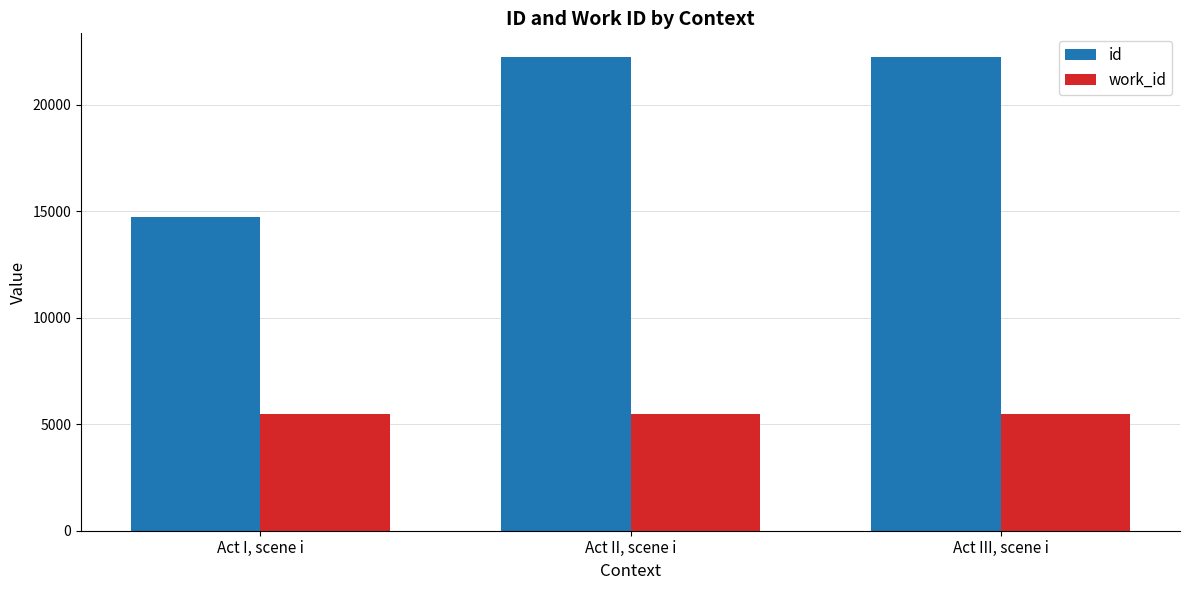

What is the difference between the highest and lowest values at Act II, scene i?

16743